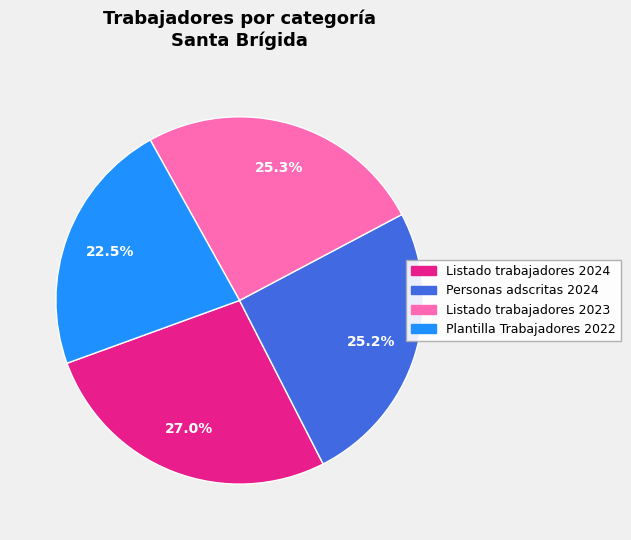

The Personas adscritas 2024 slice represents 20% of the pie. True or false?

False